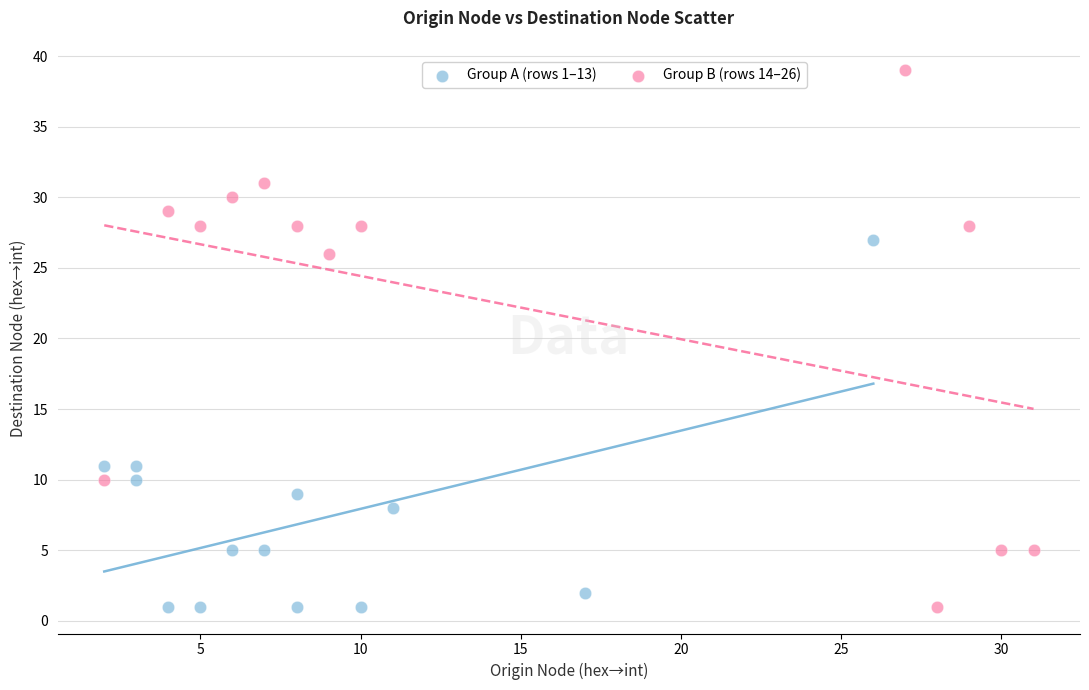

Which series reaches the maximum Y coordinate?

Group B (rows 14–26)